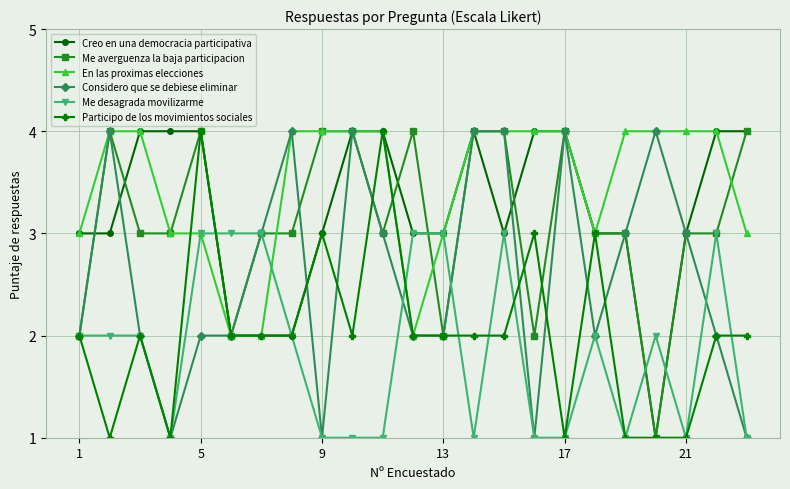

How many values in the En las proximas elecciones series are below 4?

9